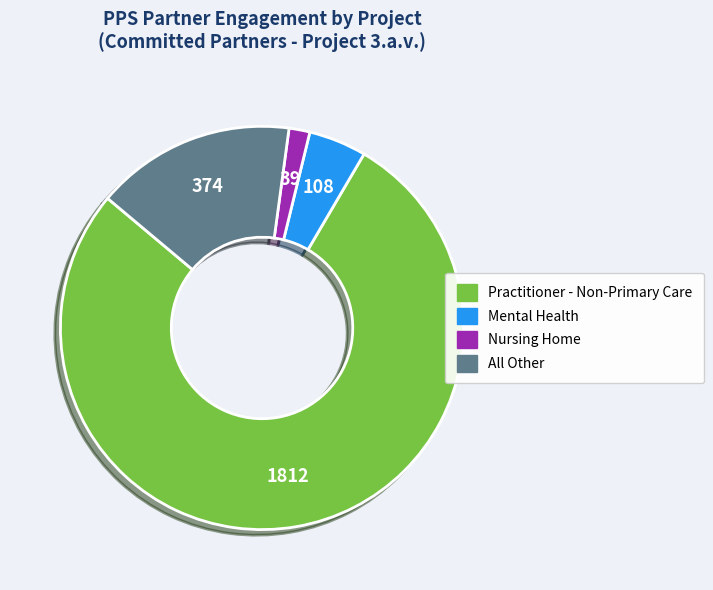

Is there any slice that represents more than half of the pie?

Yes